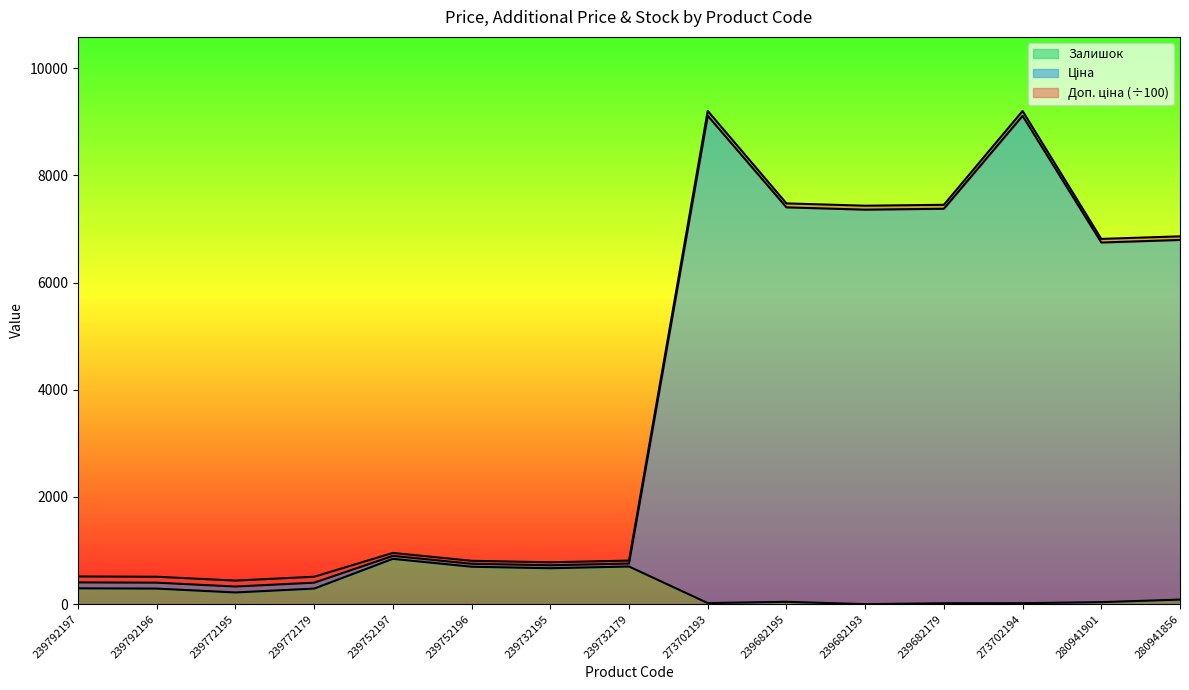

Does the chart display data point markers on the line(s)?

No